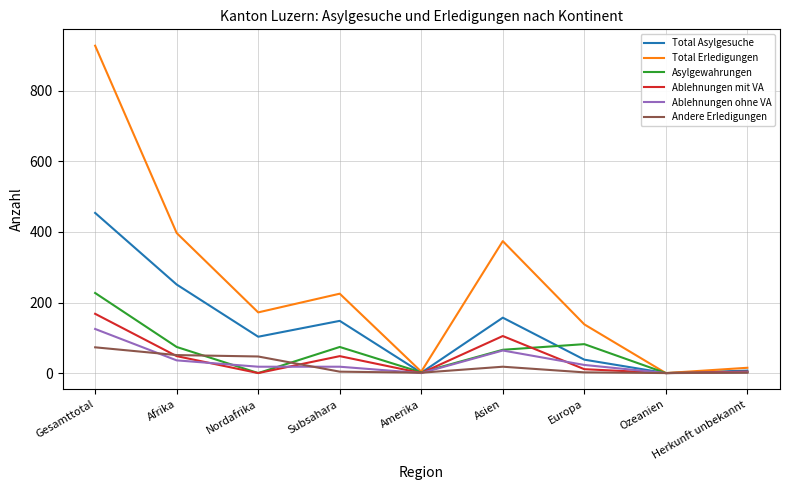

True or false: Asylgewahrungen has a value of 3 at Herkunft unbekannt.

True